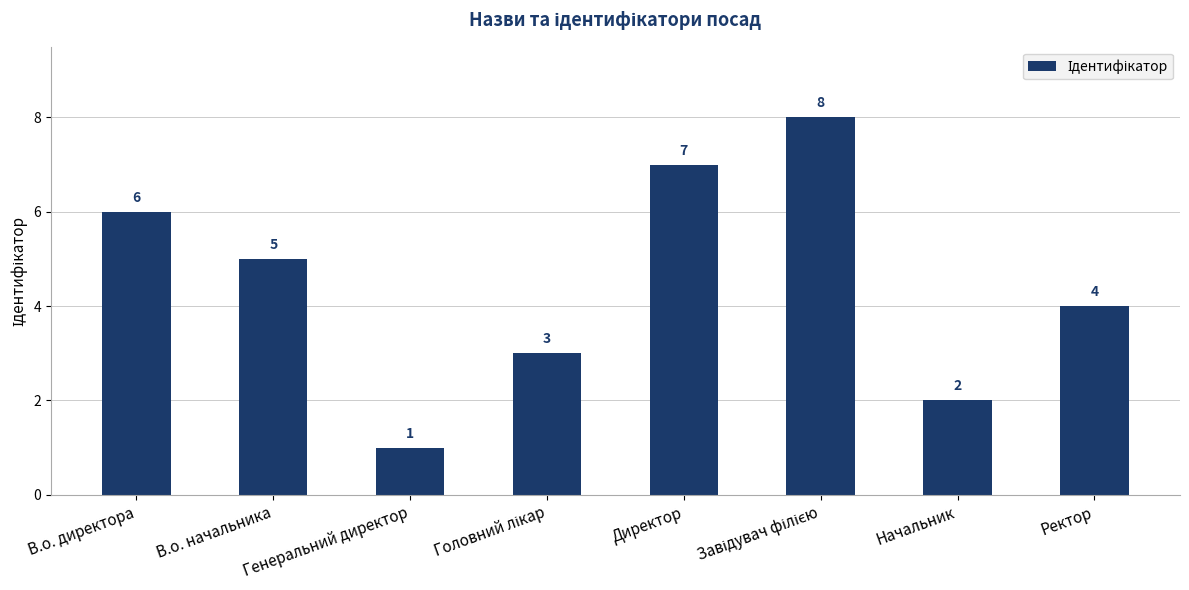

The value at Ректор is 7. True or false?

False